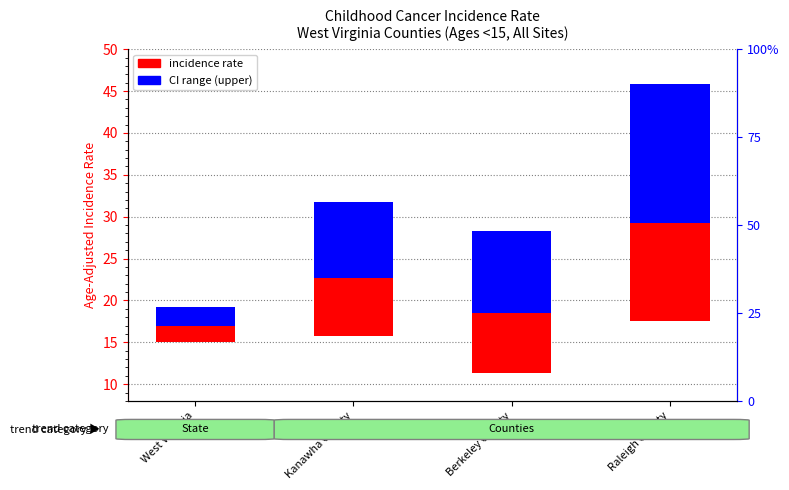

List the series in order of their overall mean, highest first.

upper CI range, incidence rate (above lower CI)